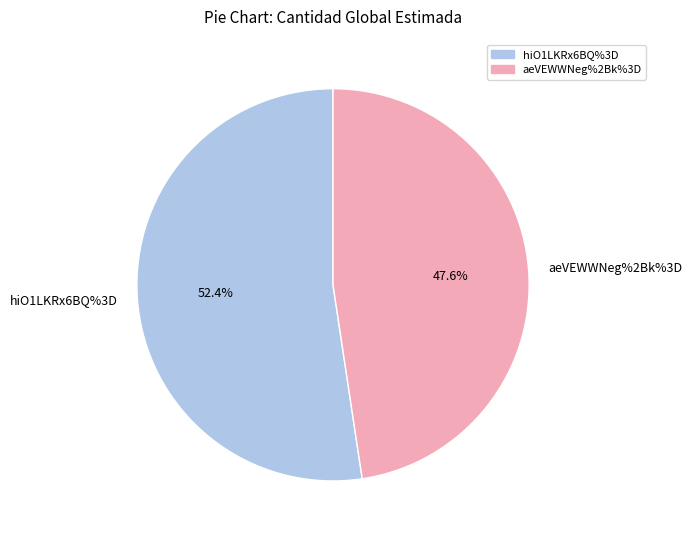

What is the largest slice in the pie chart?

hiO1LKRx6BQ%3D